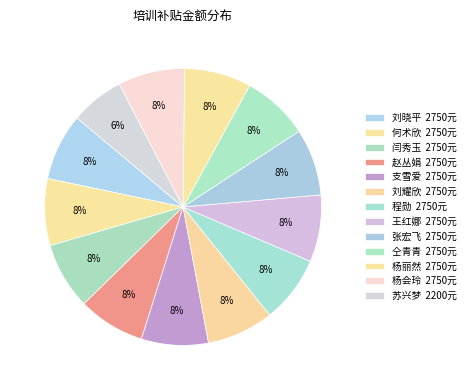

To the nearest percent, what is the difference between the largest and smallest slice percentages?

2%